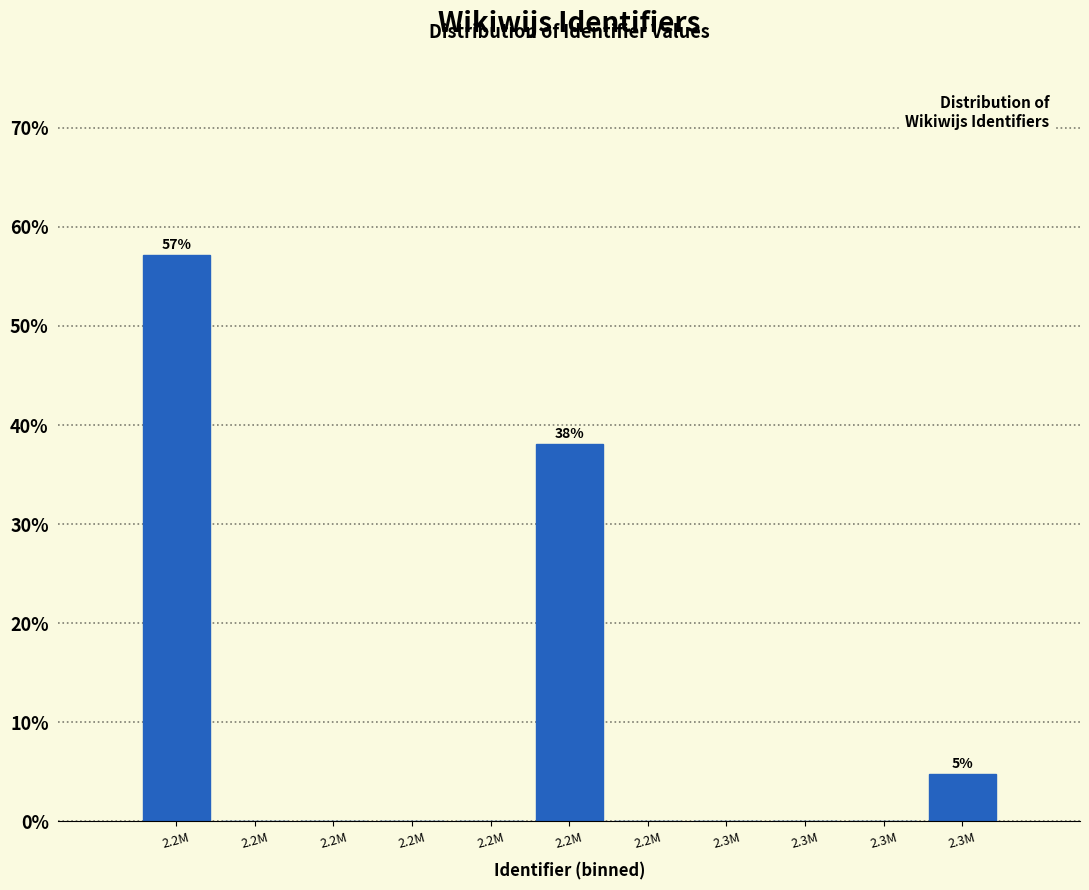

Count the number of data series in this chart.

1